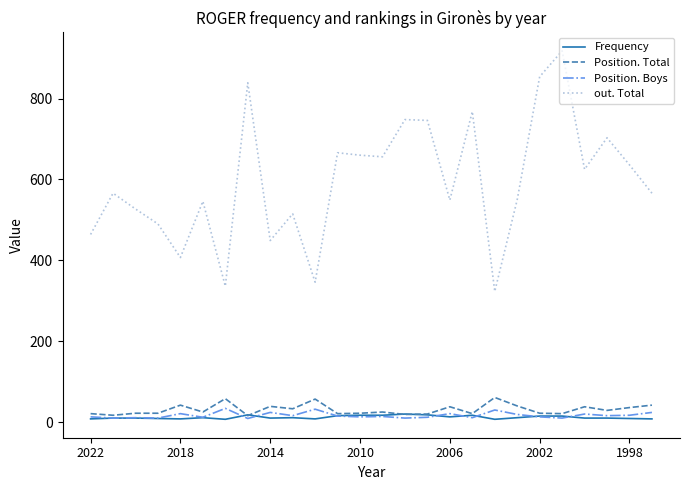

True or false: out. Total and Position. Boys cross at least once.

False